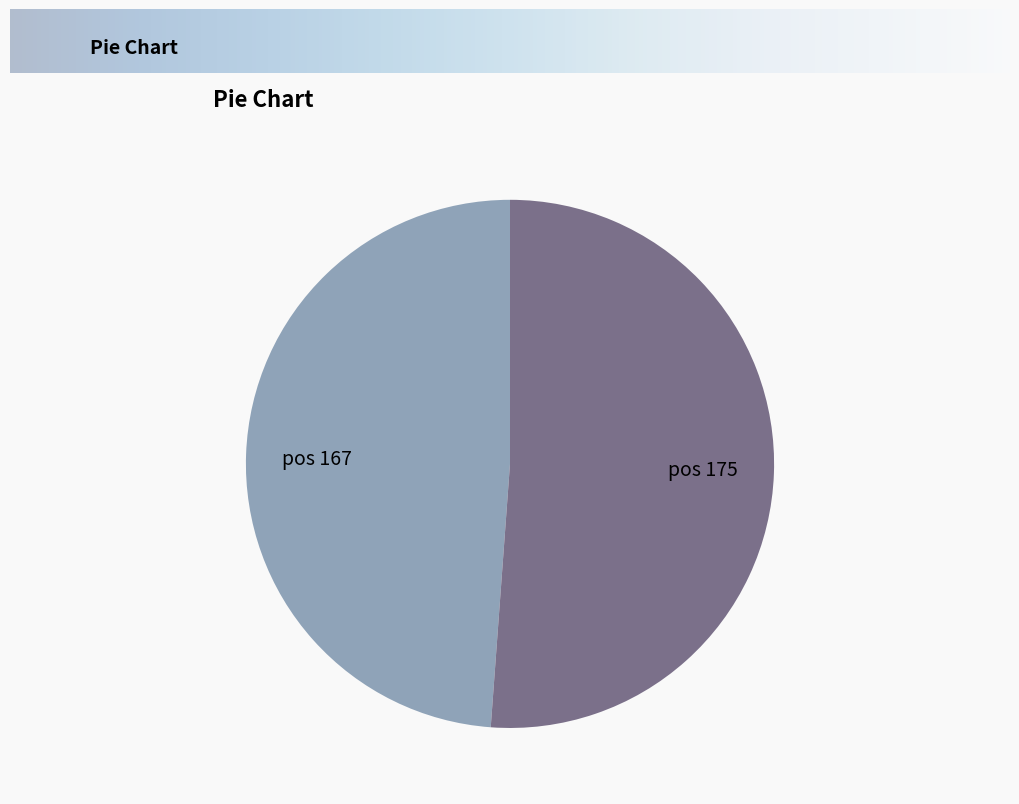

Between pos 167 and pos 175, which is larger?

pos 175